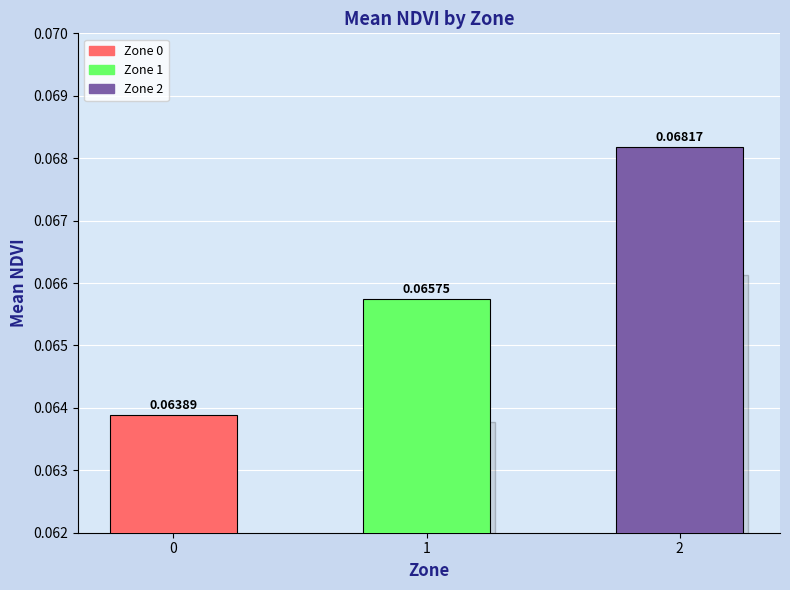

True or false: the data shows 0.0 at 2.

False